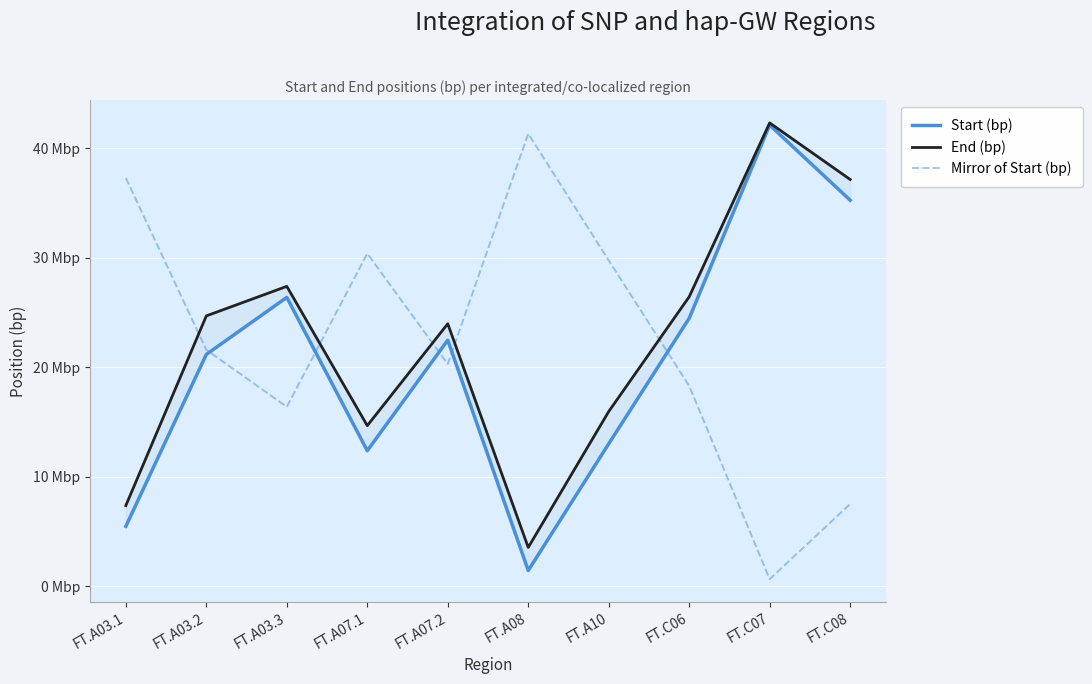

Reading left to right, extract all data points from this chart.

Start (bp): FT.A03.1=5461429	FT.A03.2=21169129	FT.A03.3=26381063	FT.A07.1=12369151	FT.A07.2=22475699	FT.A08=1419541	FT.A10=13003129	FT.C06=24474132	FT.C07=42132575	FT.C08=35264196
End (bp): FT.A03.1=7354958	FT.A03.2=24691086	FT.A03.3=27390264	FT.A07.1=14660105	FT.A07.2=23971258	FT.A08=3528325	FT.A10=15950501	FT.C06=26439164	FT.C07=42329760	FT.C08=37160035
Mirror of Start (bp): FT.A03.1=37301121	FT.A03.2=21593421	FT.A03.3=16381487	FT.A07.1=30393399	FT.A07.2=20286851	FT.A08=41343009	FT.A10=29759421	FT.C06=18288418	FT.C07=629975	FT.C08=7498354